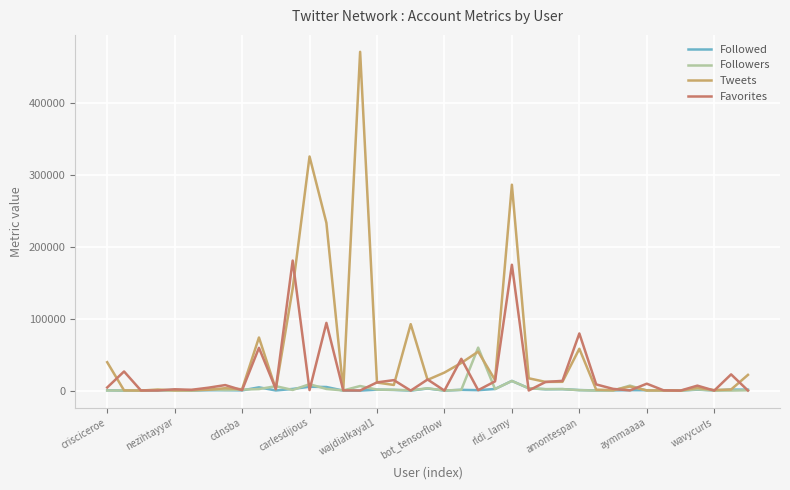

What are all the series names shown in the legend?

Followed, Followers, Tweets, Favorites